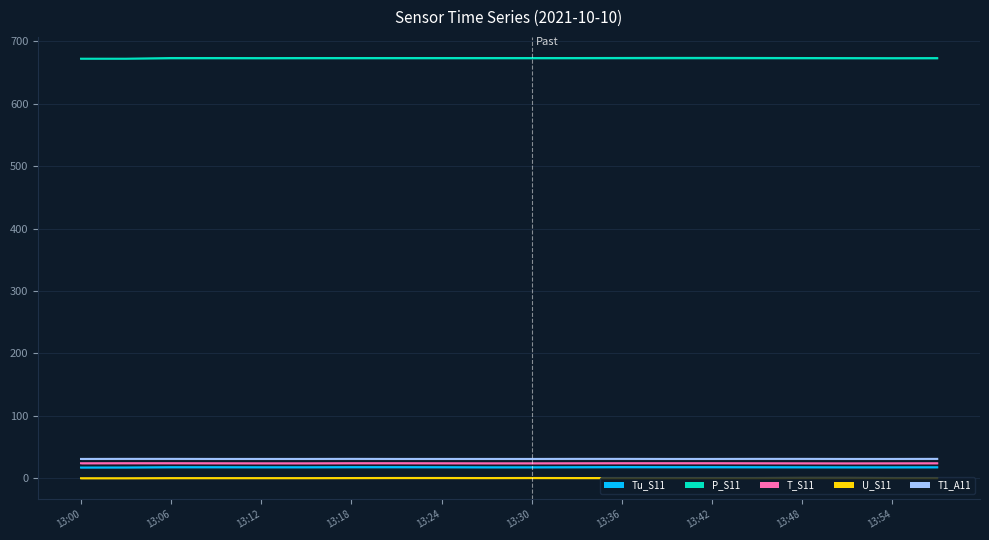

In P_S11, how many points are lower than both neighbors (excluding endpoints)?

2